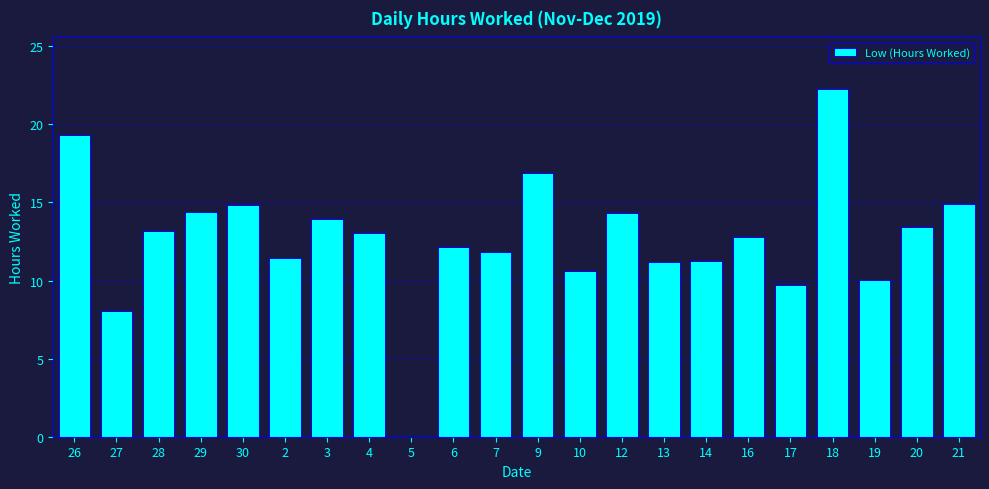

What is the change in value from 5 to 6?

+12.1